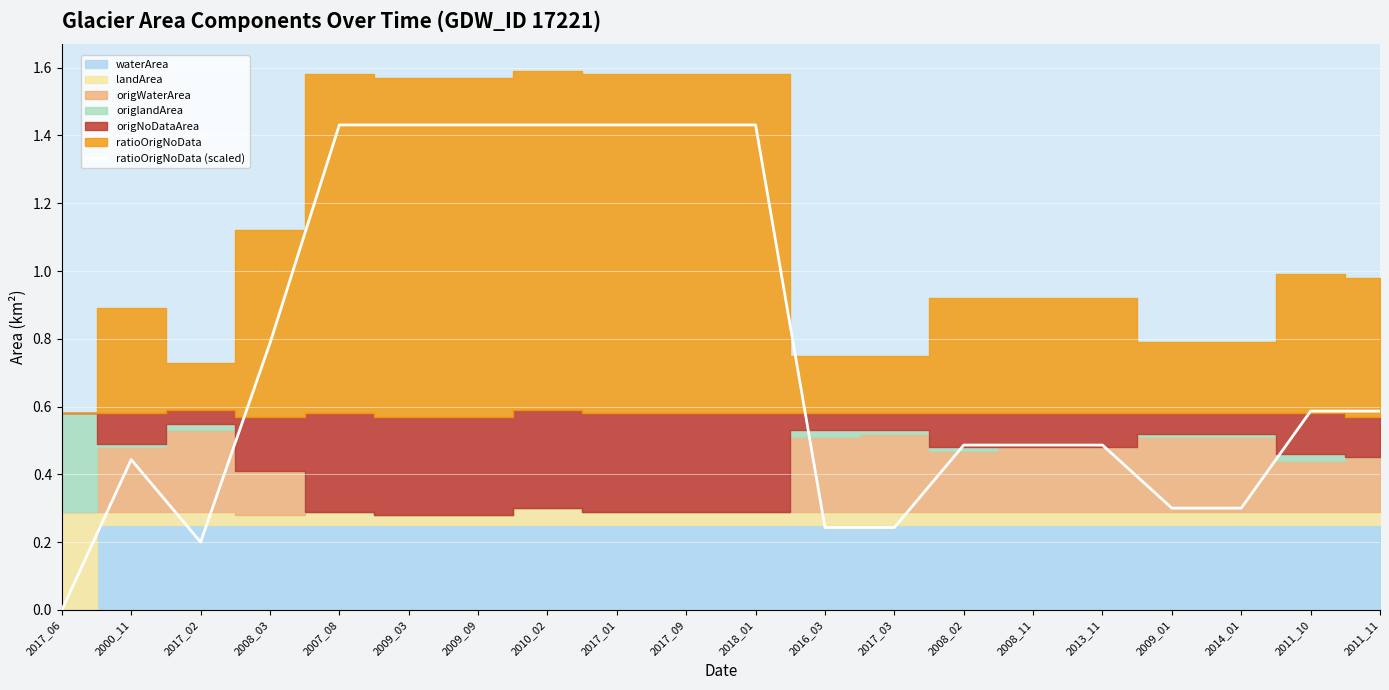

Reading right to left, transcribe all the data shown in this chart.

0.6	0.6	0.3	0.3	0.5	0.5	0.5	0.2	0.2	1.4	1.4	1.4	1.4	1.4	1.4	1.4	0.8	0.2	0.4	0.0